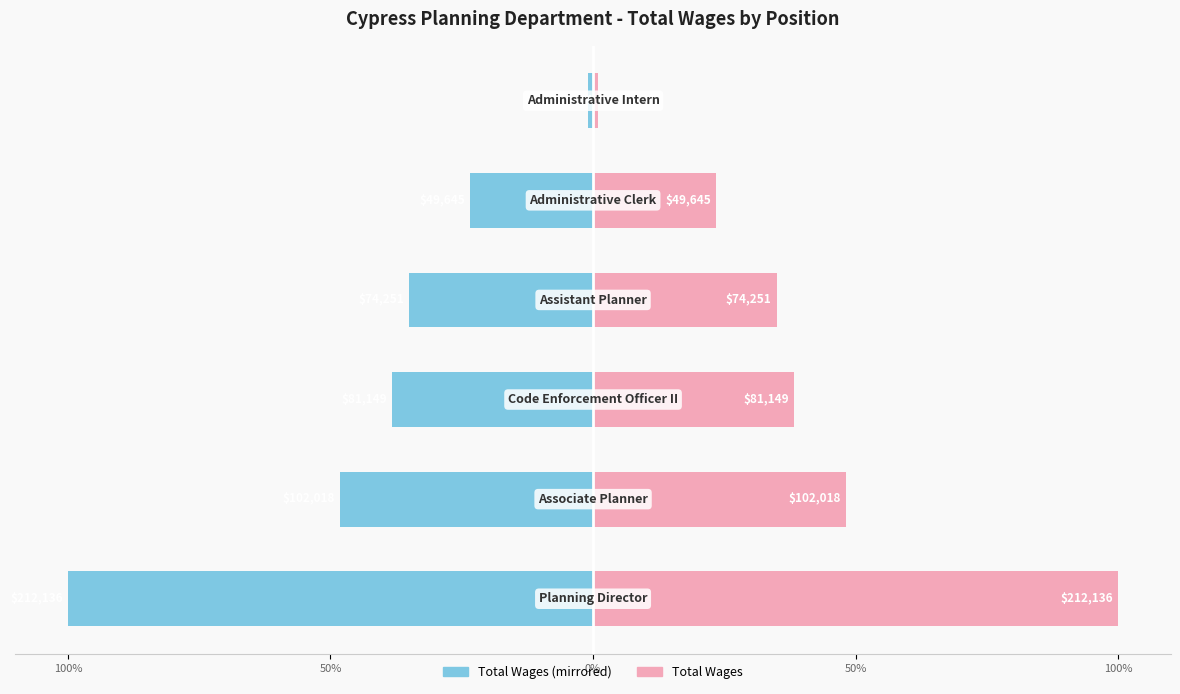

Reading left to right, transcribe all the data shown in this chart.

Total Wages (Left): -100.0	-48.1	-38.3	-35.0	-23.4	-1.0
Total Wages (Right): 100.0	48.1	38.3	35.0	23.4	1.0